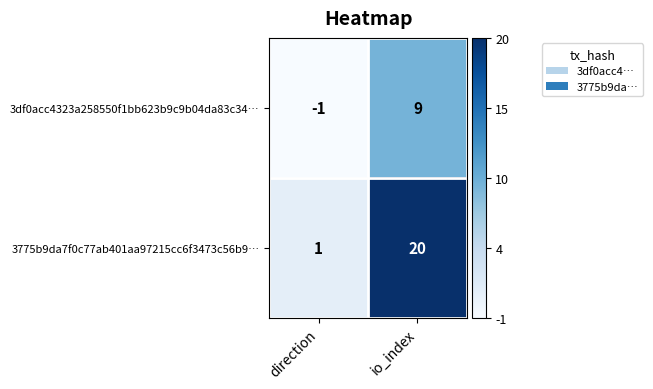

How many distinct data groups are displayed?

2